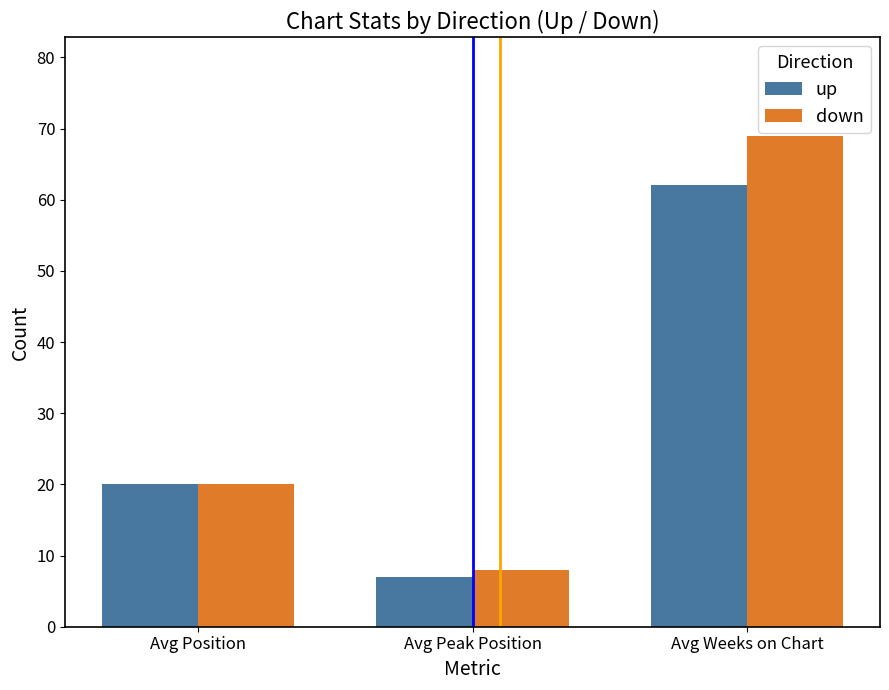

What position from the left is Avg Peak Position?

2